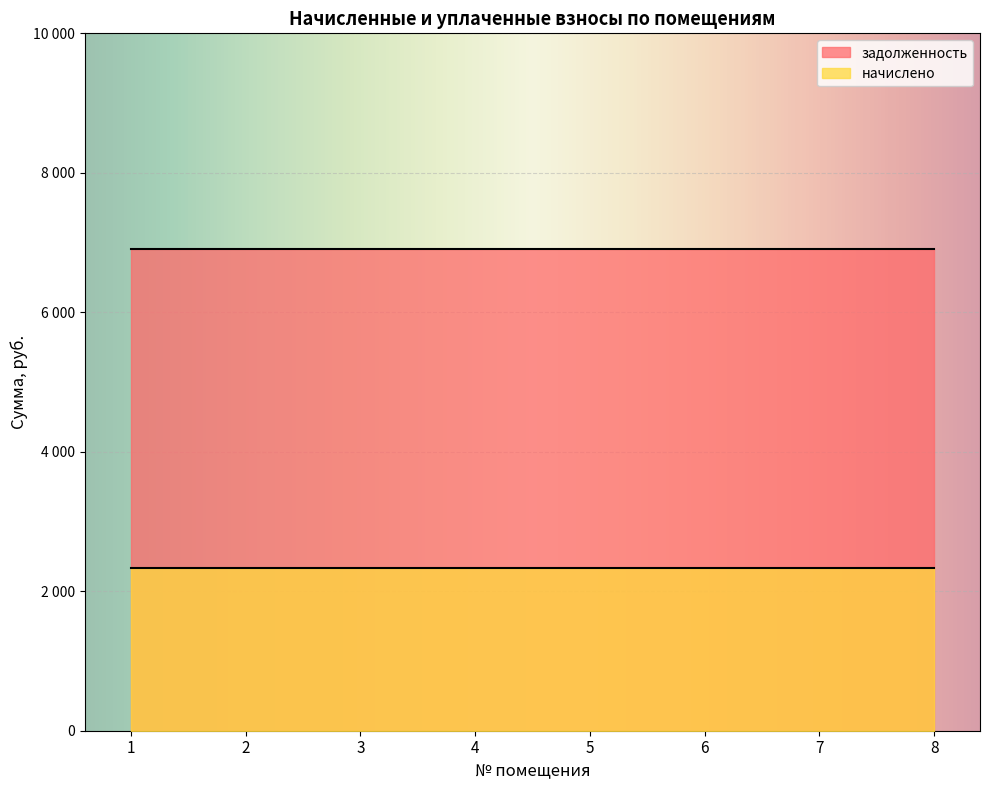

The задолженность series shows 4623.4 at 1. True or false?

False